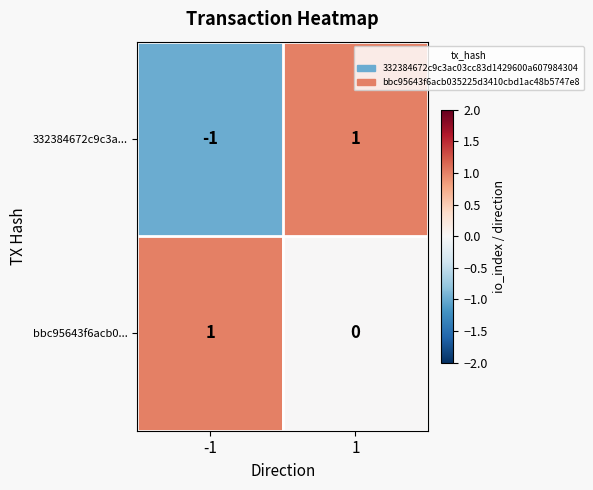

List the series in order of their overall mean, highest first.

bbc95643f6acb0..., 332384672c9c3a...